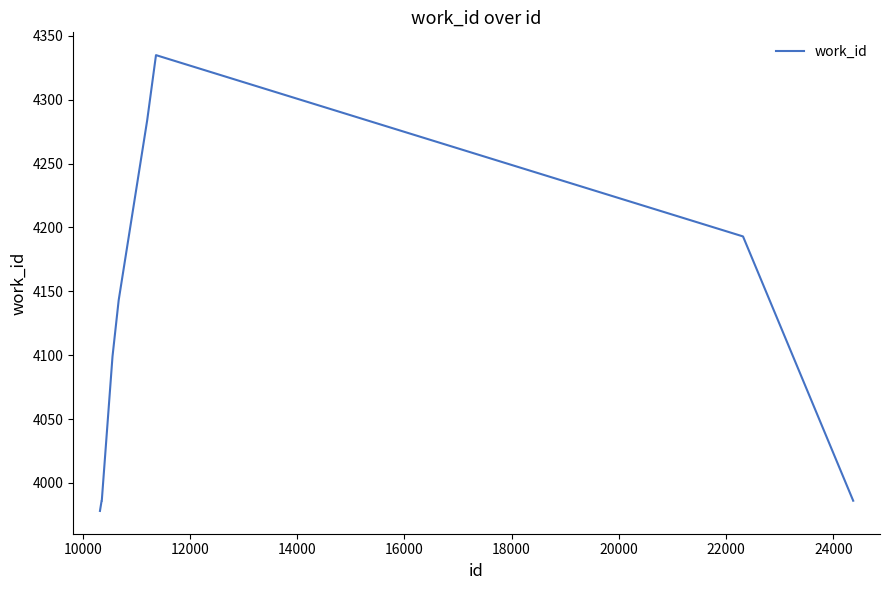

What is the sum of all values?

36990